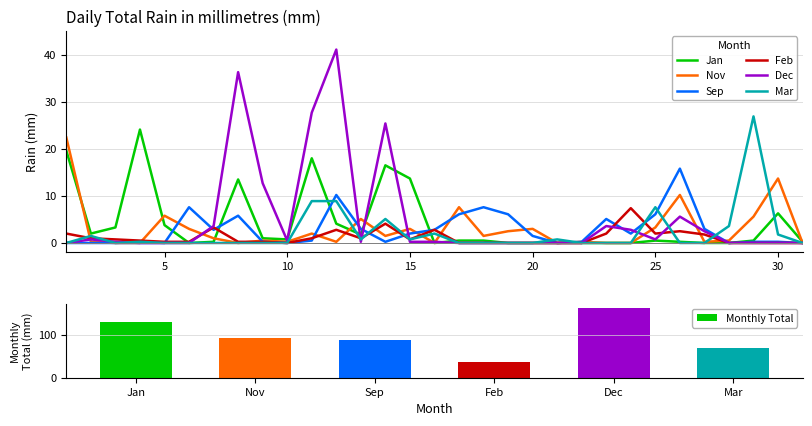

List the labels in order of Monthly Total value, largest first.

Dec, Jan, Nov, Sep, Mar, Feb